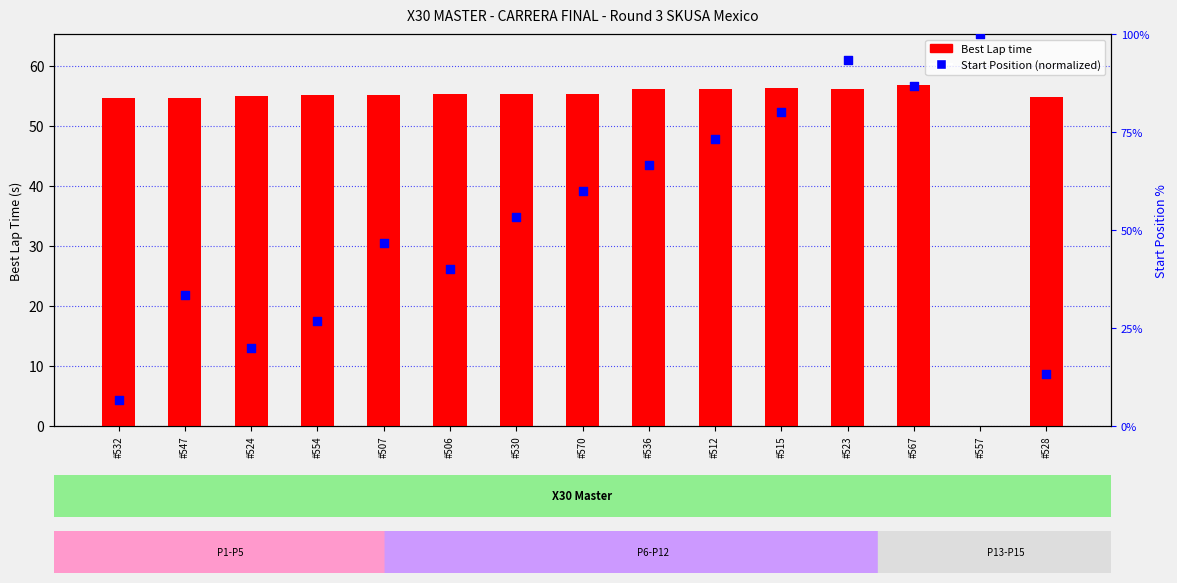

Which series has the largest total across all categories?

Start Position (normalized)